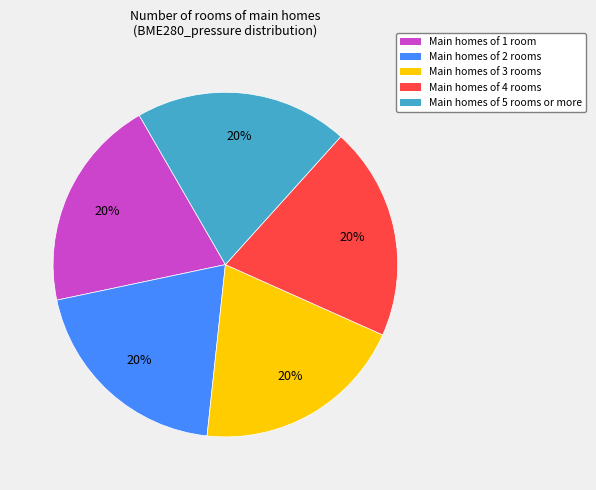

To the nearest percent, what portion does Main homes of 4 rooms represent?

20%